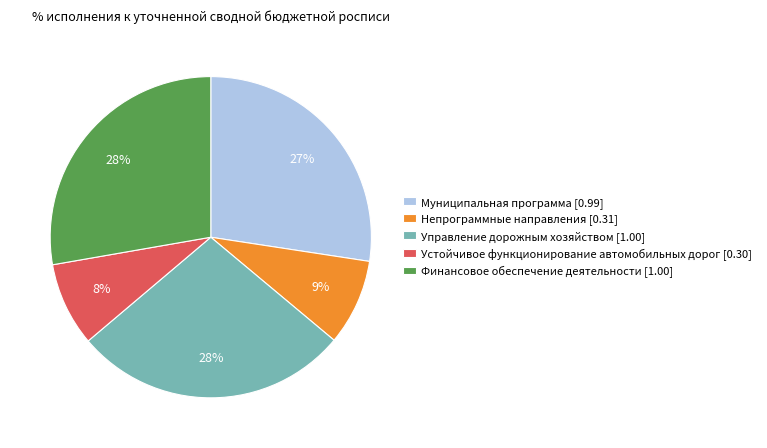

Is the sum of Управление дорожным хозяйством and Муниципальная программа greater than half?

Yes